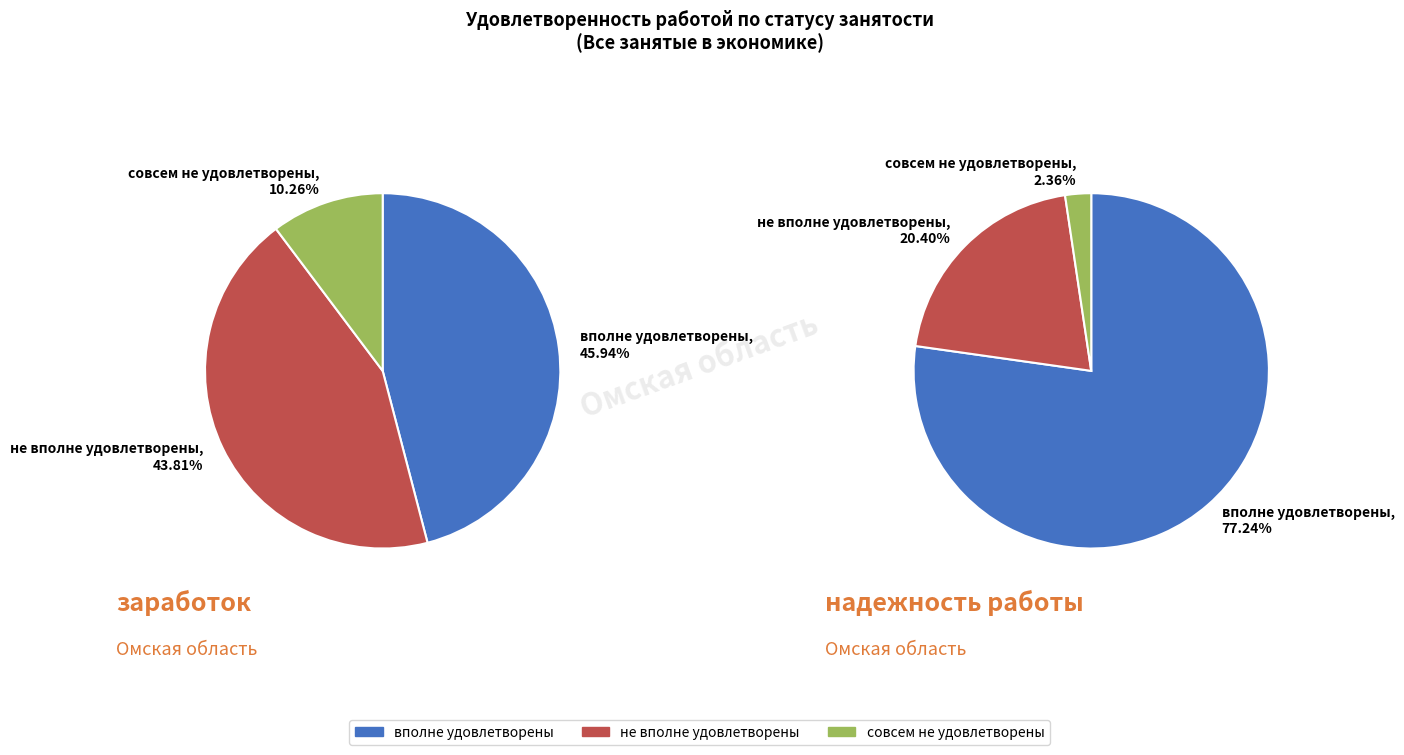

The выполняемые обязанности slice represents 24% of the pie. True or false?

False